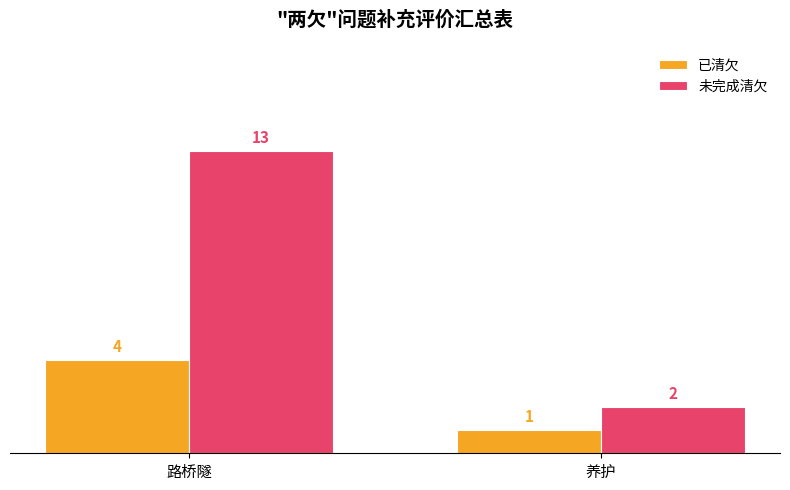

Where is 未完成清欠 nearest to the value 7?

养护